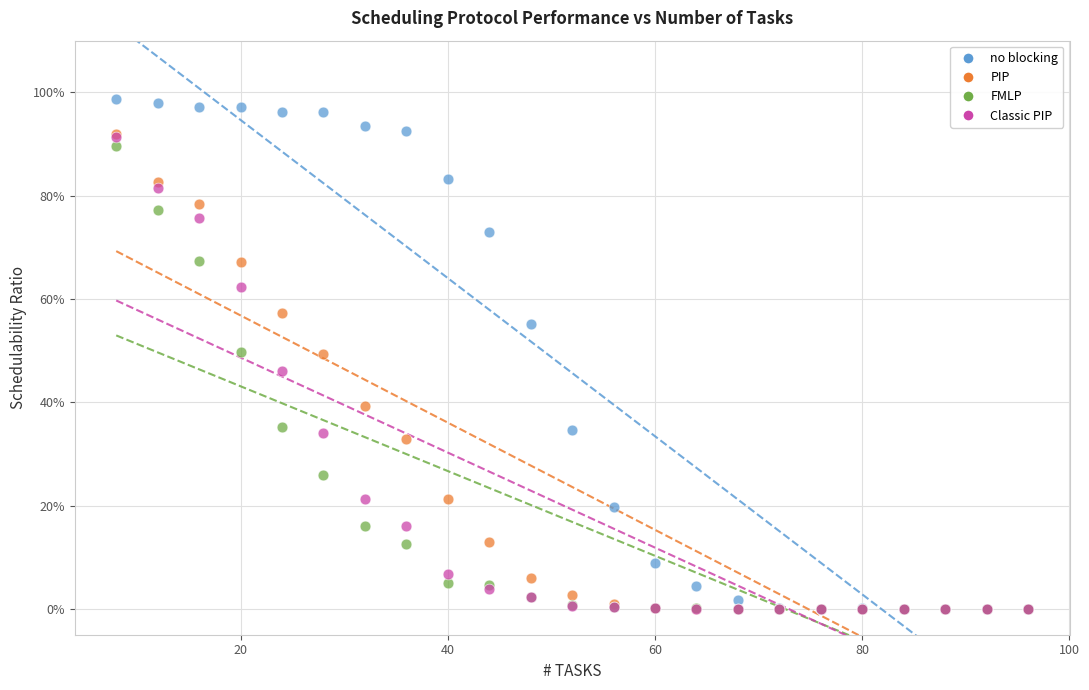

What are all the series names shown in the legend?

no blocking, PIP, FMLP, Classic PIP